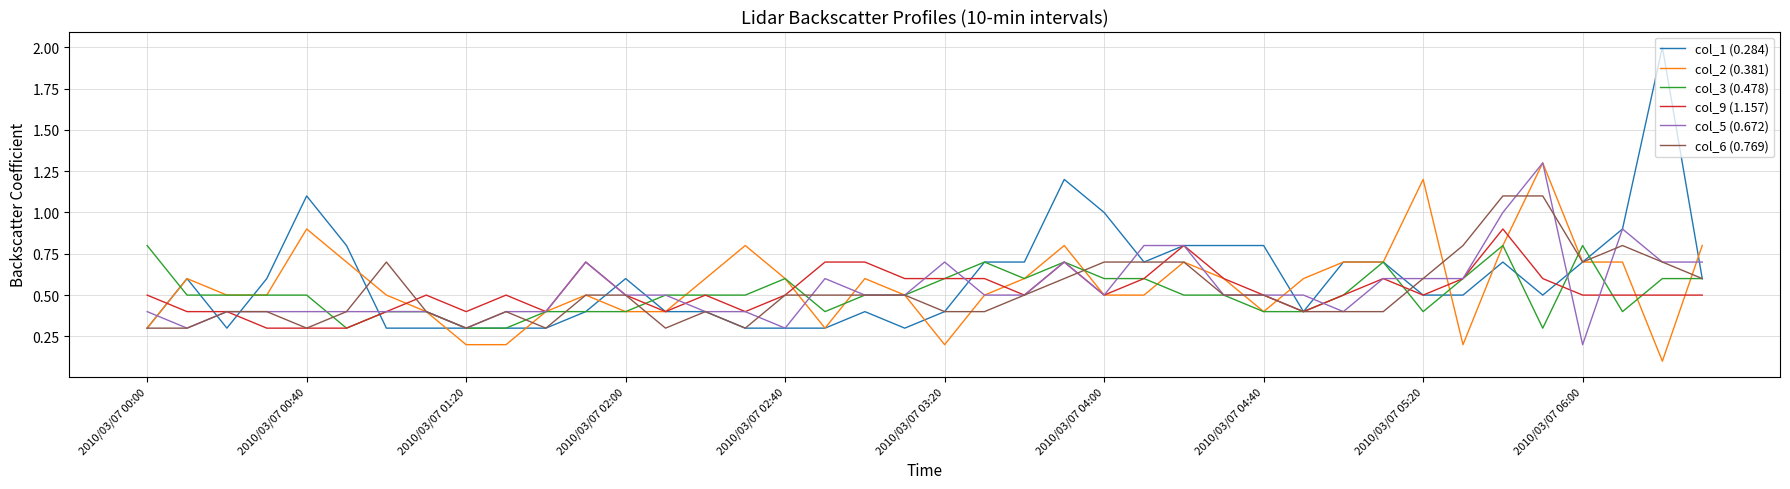

What is the maximum value shown in the chart?

2.0